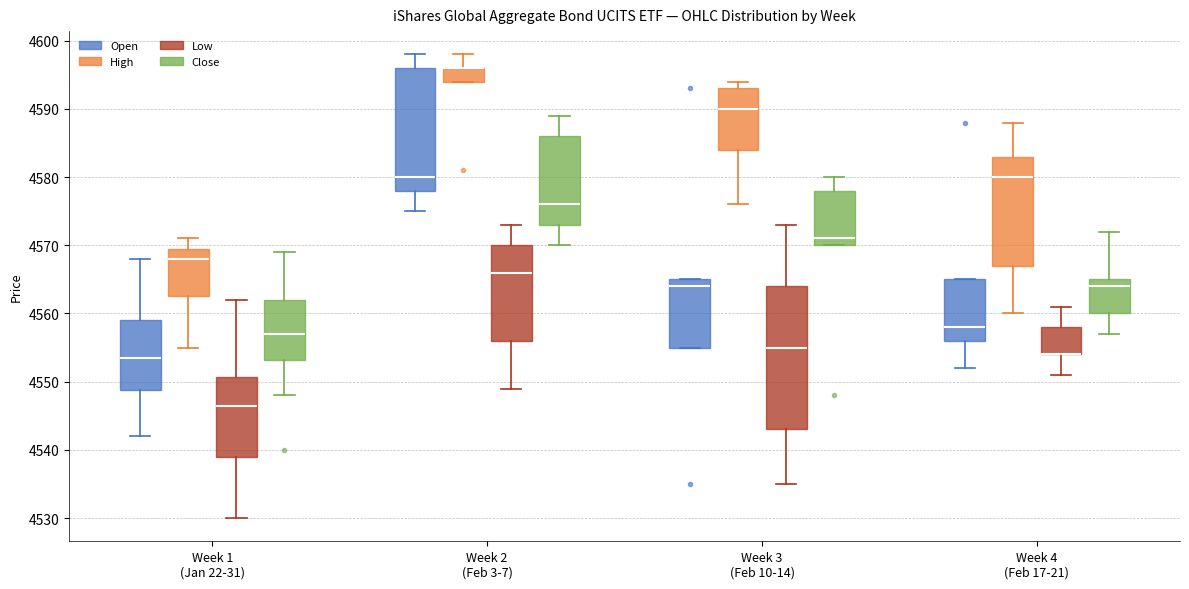

Reading left to right, transcribe this box plot: for each box, give where its median line is, the range the box spans, and where its two whiskers end, as read against the y-axis. The values are not printed on the chart, so give them approximately, as read against the axis.

Week 1 (Jan 22-31) (Open): median 4554, box 4549 to 4559, whiskers 4542 to 4568
Week 1 (Jan 22-31) (High): median 4568, box 4563 to 4570, whiskers 4555 to 4571
Week 1 (Jan 22-31) (Low): median 4547, box 4539 to 4551, whiskers 4530 to 4562
Week 1 (Jan 22-31) (Close): median 4557, box 4553 to 4562, whiskers 4548 to 4569
Week 2 (Feb 3-7) (Open): median 4580, box 4578 to 4596, whiskers 4575 to 4598
Week 2 (Feb 3-7) (High): median 4596 (drawn on the box's upper edge), box 4594 to 4596, whiskers 4594 to 4598
Week 2 (Feb 3-7) (Low): median 4566, box 4556 to 4570, whiskers 4549 to 4573
Week 2 (Feb 3-7) (Close): median 4576, box 4573 to 4586, whiskers 4570 to 4589
Week 3 (Feb 10-14) (Open): median 4564, box 4555 to 4565, whiskers 4555 to 4565
Week 3 (Feb 10-14) (High): median 4590, box 4584 to 4593, whiskers 4576 to 4594
Week 3 (Feb 10-14) (Low): median 4555, box 4543 to 4564, whiskers 4535 to 4573
Week 3 (Feb 10-14) (Close): median 4571, box 4570 to 4578, whiskers 4570 to 4580
Week 4 (Feb 17-21) (Open): median 4558, box 4556 to 4565, whiskers 4552 to 4565
Week 4 (Feb 17-21) (High): median 4580, box 4567 to 4583, whiskers 4560 to 4588
Week 4 (Feb 17-21) (Low): median 4554 (drawn on the box's lower edge), box 4554 to 4558, whiskers 4551 to 4561
Week 4 (Feb 17-21) (Close): median 4564, box 4560 to 4565, whiskers 4557 to 4572